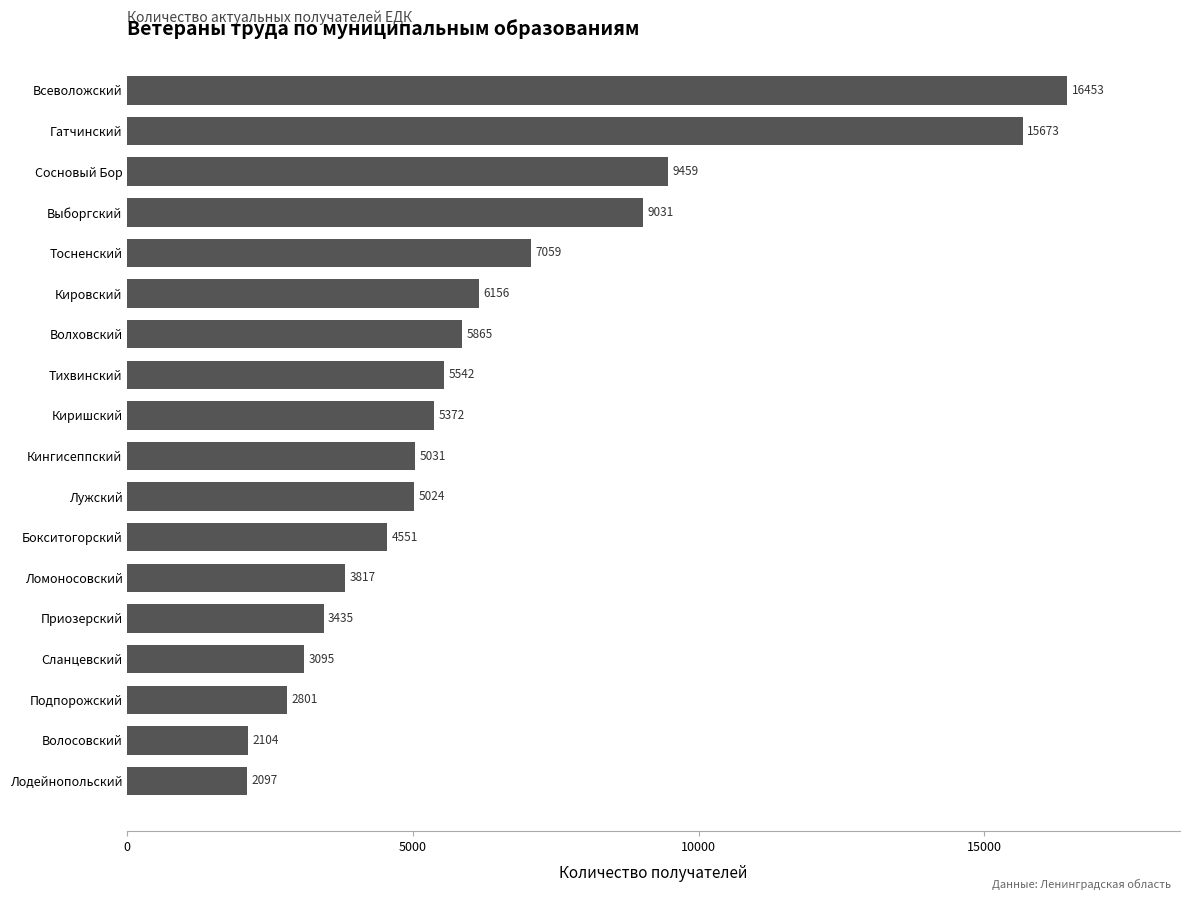

At which label is the value closest to 9275?

Сосновый Бор